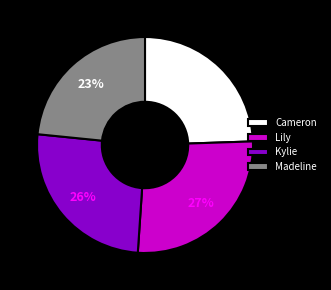

True or false: Cameron accounts for 38% of the total.

False